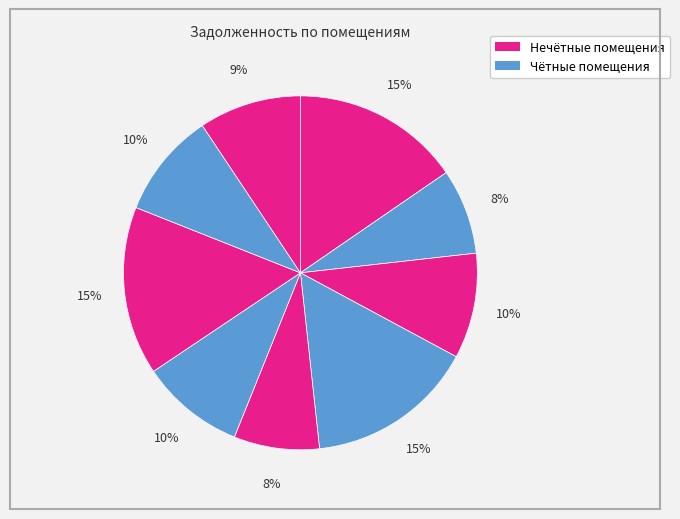

Which slice is the smallest?

2